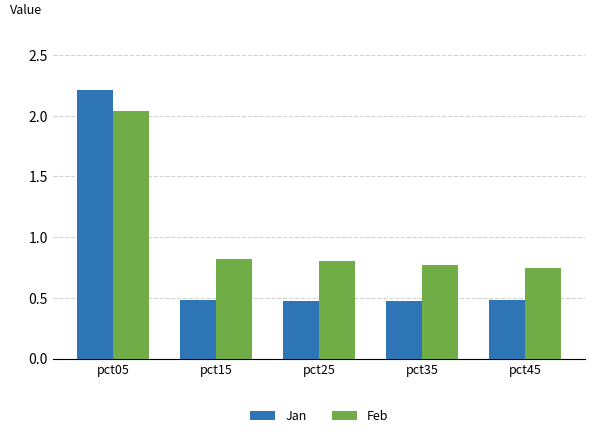

Does the chart contain stacked bars?

No